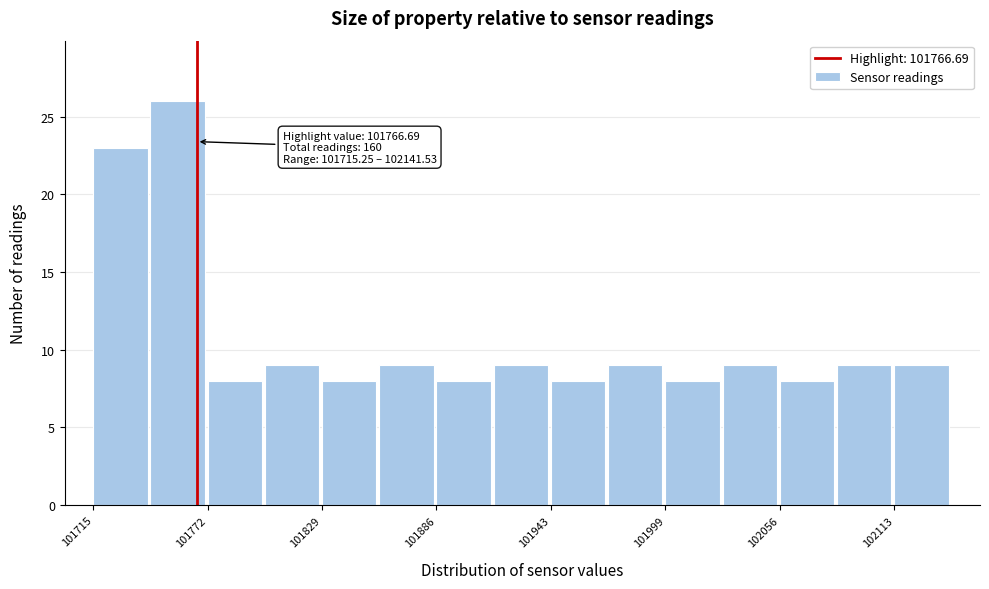

Around what value on the x-axis is the tallest bar? Give the approximate position of its centre, as read against the axis.

101760